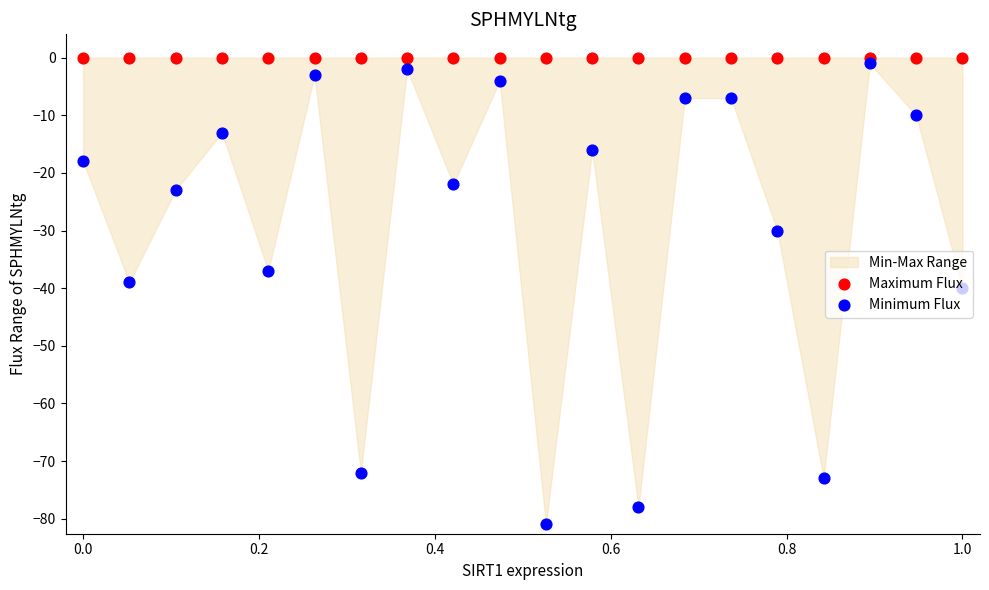

At how many categories does at least one series exceed -57?

20